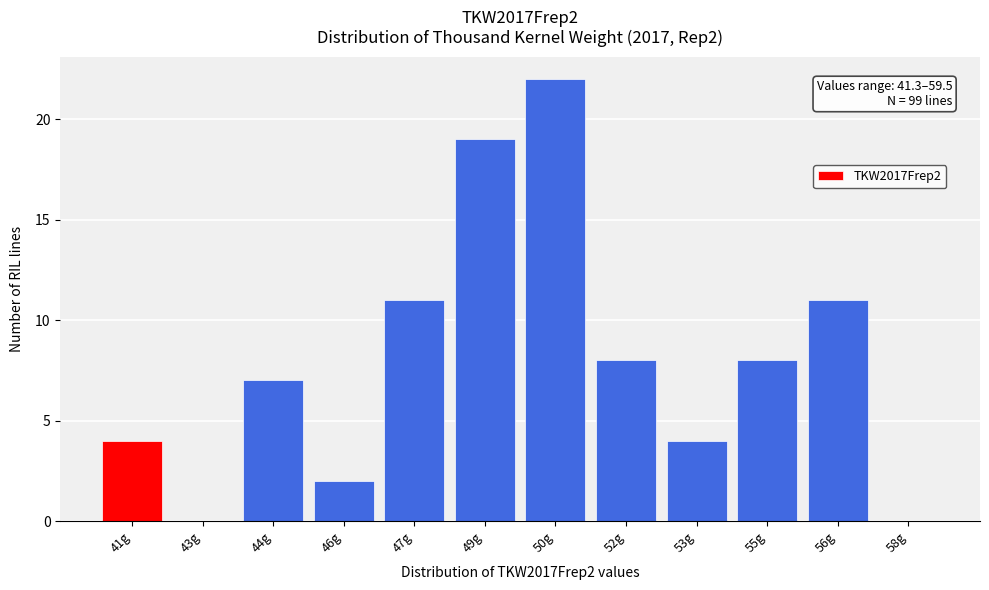

Reading left to right, transcribe all the data shown in this chart.

41g=4	43g=0	44g=7	46g=2	47g=11	49g=19	50g=22	52g=8	53g=4	55g=8	56g=11	58g=0